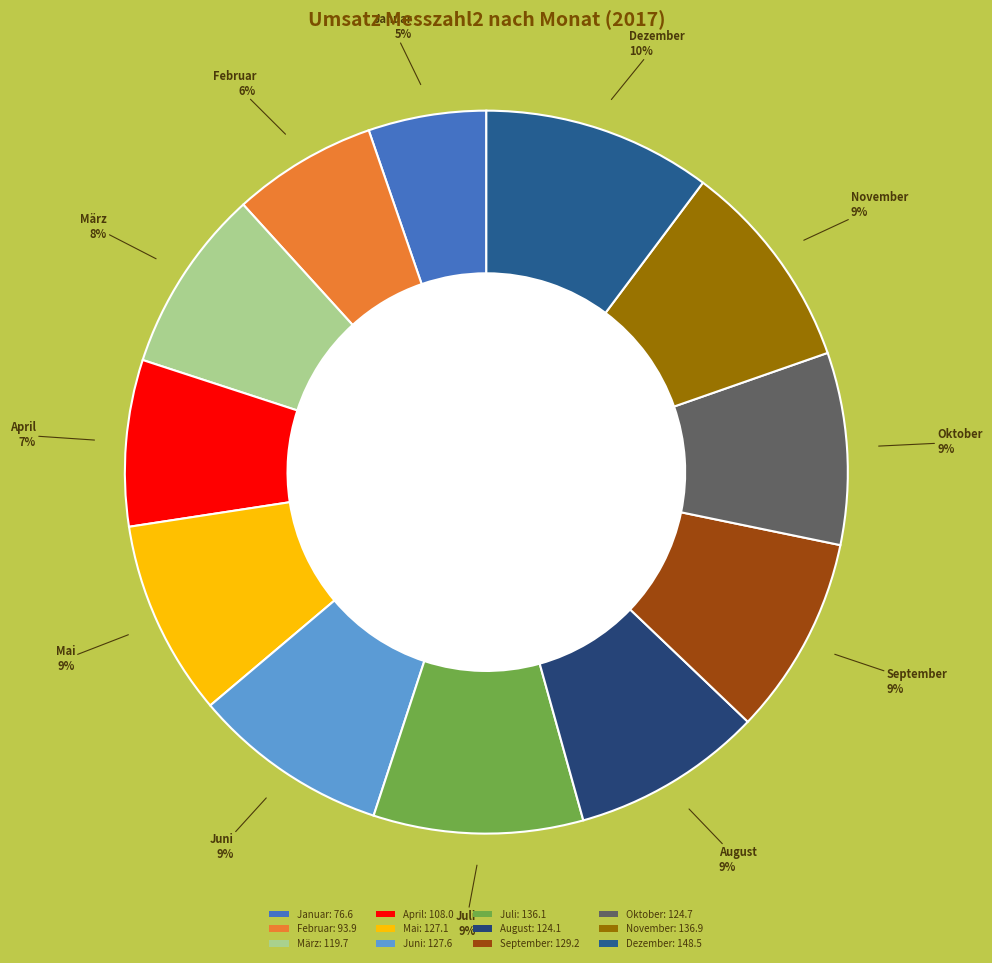

What percentage is the Juli slice, to the nearest percent?

9%